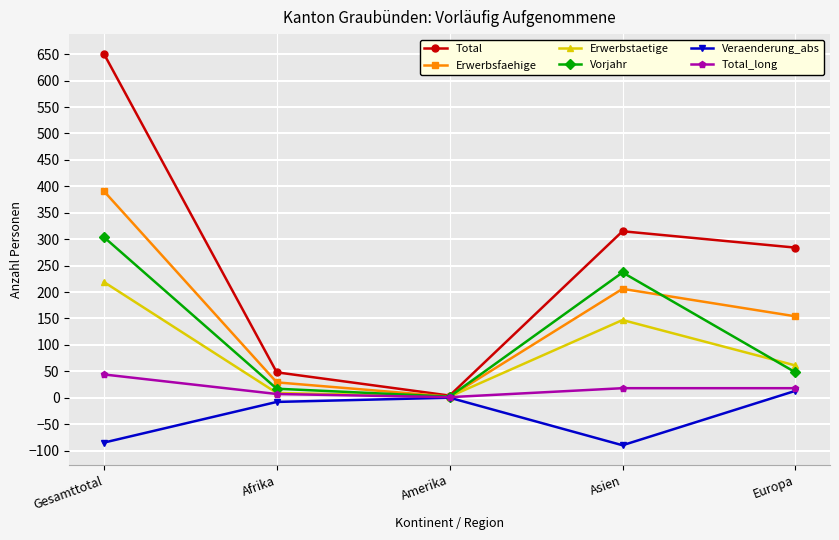

Reading left to right, what are all the values shown in this chart?

Total: 651	48	4	315	284
Erwerbsfaehige: 391	29	2	206	154
Erwerbstaetige: 219	9	2	147	61
Vorjahr: 304	17	2	237	48
Veraenderung_abs: -85	-8	0	-90	13
Total_long: 44	7	1	18	18